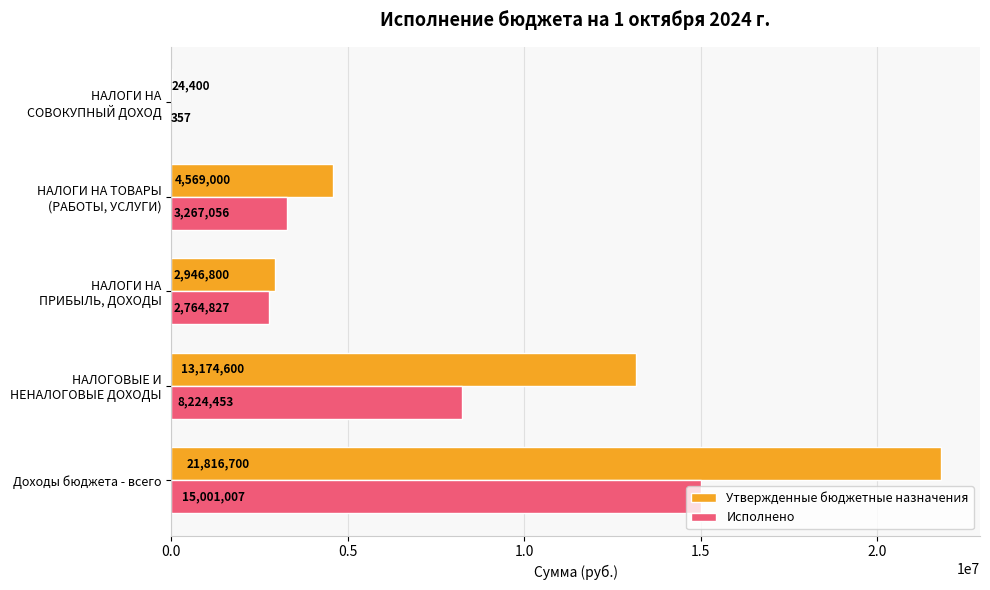

The Утвержденные бюджетные назначения series shows 21816700.0 at Доходы бюджета - всего. True or false?

True